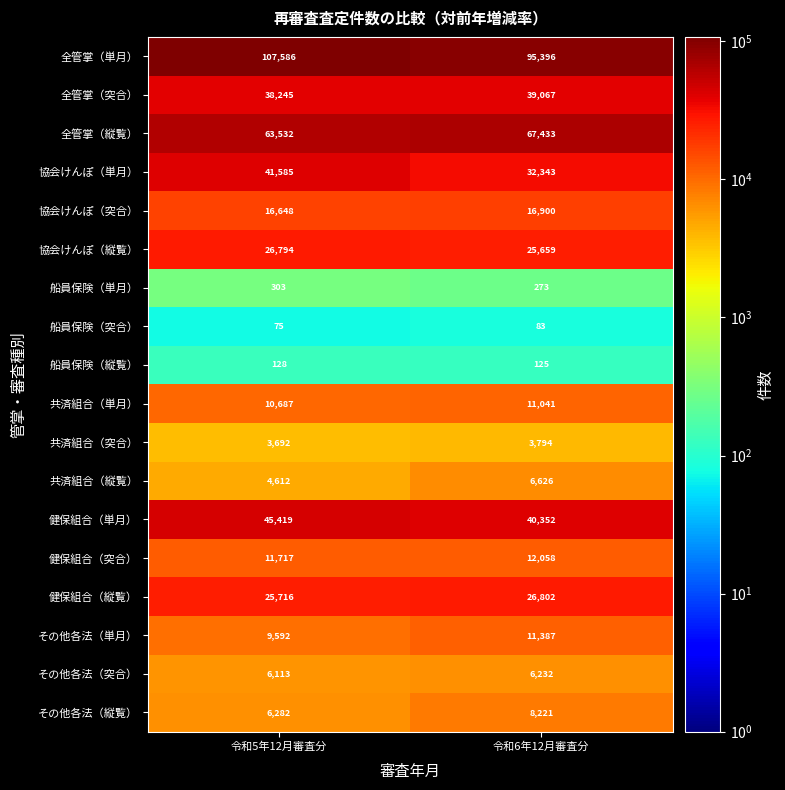

Rank the series at 令和6年12月審査分 from lowest to highest value.

船員保険（突合）, 船員保険（縦覧）, 船員保険（単月）, 共済組合（突合）, その他各法（突合）, 共済組合（縦覧）, その他各法（縦覧）, 共済組合（単月）, その他各法（単月）, 健保組合（突合）, 協会けんぽ（突合）, 協会けんぽ（縦覧）, 健保組合（縦覧）, 協会けんぽ（単月）, 全管掌（突合）, 健保組合（単月）, 全管掌（縦覧）, 全管掌（単月）